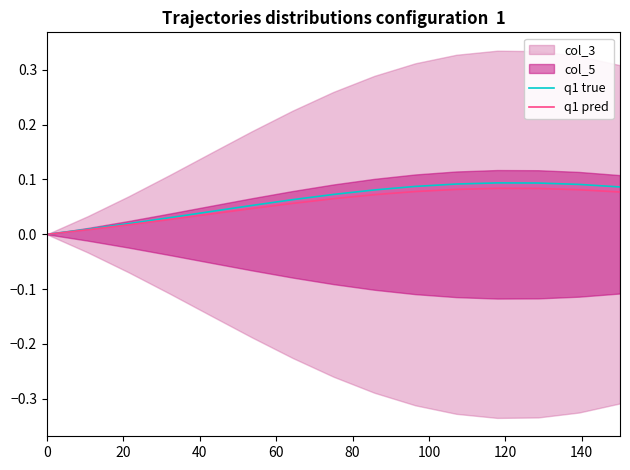

What is the highest value of the q1 pred series?

0.1